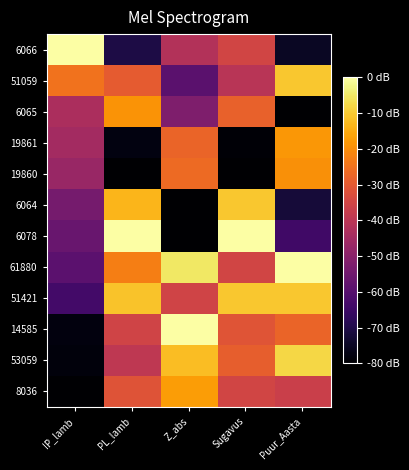

Reading left to right, transcribe all the data shown in this chart.

6066: IP_lamb=0.0	PL_lamb=-70.4	Z_abs=-41.7	Sugavus=-35.2	Puur_Aasta=-74.8
51059: IP_lamb=-24.8	PL_lamb=-29.5	Z_abs=-59.1	Sugavus=-40.5	Puur_Aasta=-10.5
6065: IP_lamb=-43.3	PL_lamb=-19.0	Z_abs=-52.2	Sugavus=-28.1	Puur_Aasta=-80.0
19861: IP_lamb=-44.9	PL_lamb=-77.7	Z_abs=-27.7	Sugavus=-79.3	Puur_Aasta=-18.4
19860: IP_lamb=-47.0	PL_lamb=-80.0	Z_abs=-26.4	Sugavus=-80.0	Puur_Aasta=-19.7
6064: IP_lamb=-53.9	PL_lamb=-13.2	Z_abs=-80.0	Sugavus=-10.6	Puur_Aasta=-72.1
6078: IP_lamb=-56.3	PL_lamb=0.0	Z_abs=-80.0	Sugavus=0.0	Puur_Aasta=-64.3
61880: IP_lamb=-58.8	PL_lamb=-22.8	Z_abs=-5.2	Sugavus=-35.2	Puur_Aasta=0.0
51421: IP_lamb=-63.5	PL_lamb=-11.2	Z_abs=-35.5	Sugavus=-10.6	Puur_Aasta=-10.5
14585: IP_lamb=-77.9	PL_lamb=-35.6	Z_abs=0.0	Sugavus=-31.0	Puur_Aasta=-27.5
53059: IP_lamb=-78.3	PL_lamb=-39.3	Z_abs=-12.2	Sugavus=-28.8	Puur_Aasta=-7.9
8036: IP_lamb=-80.0	PL_lamb=-31.5	Z_abs=-17.4	Sugavus=-35.2	Puur_Aasta=-36.7